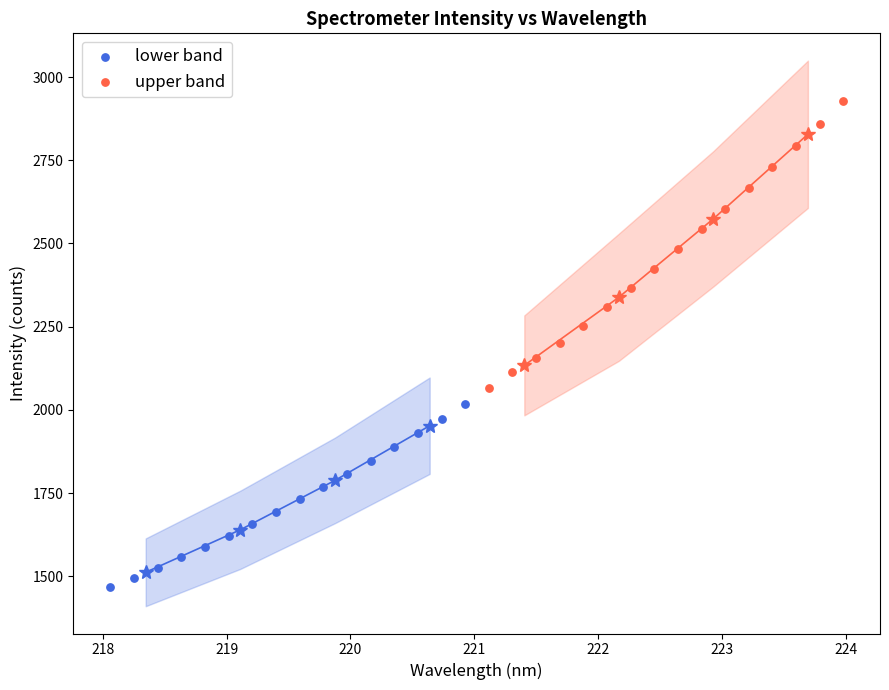

Which series contains the highest Y value?

upper band